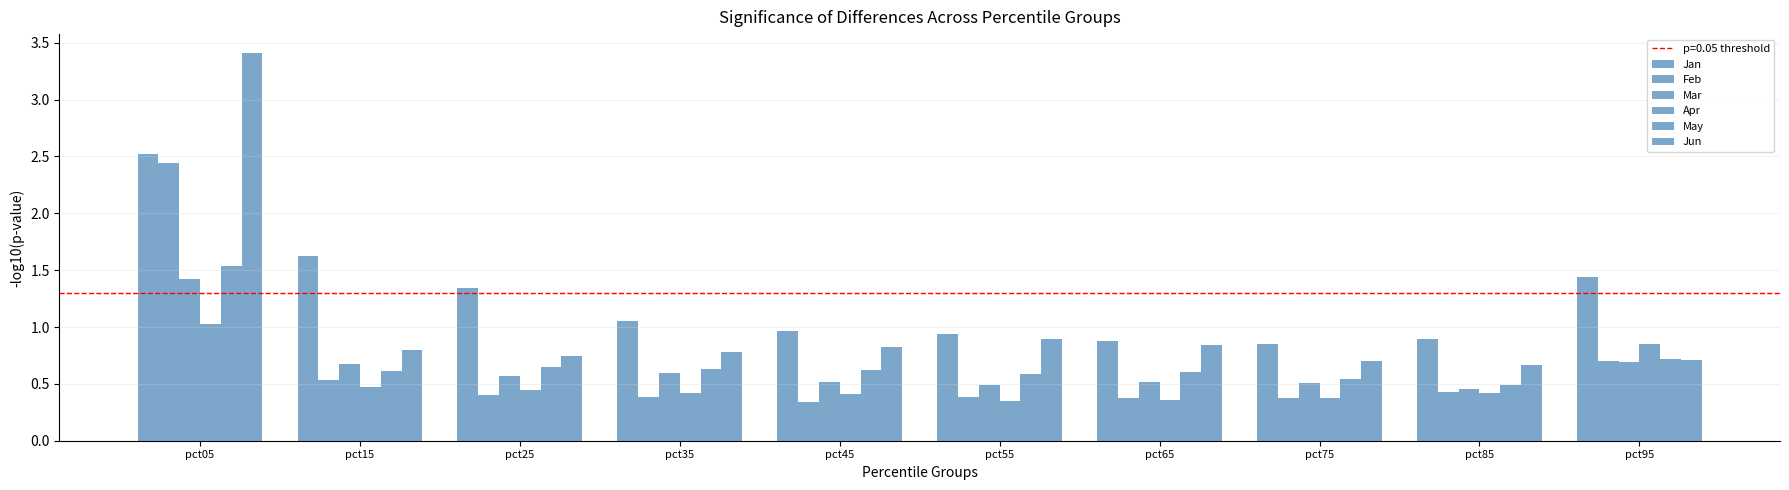

Count the number of data series in this chart.

6